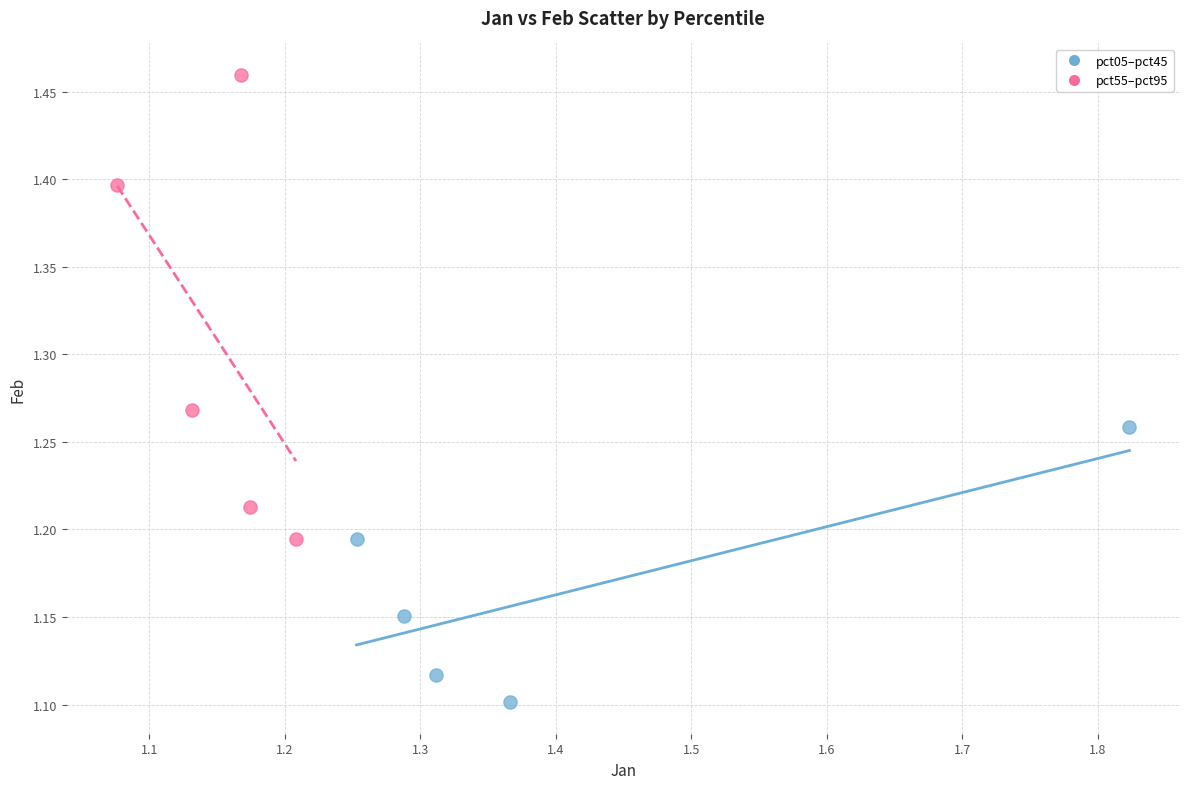

Which series reaches the minimum Y coordinate?

pct05–pct45